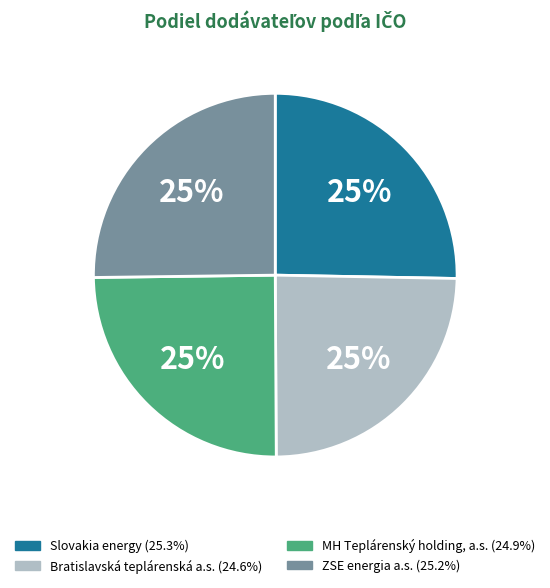

To the nearest percent, what percentage of the pie is ZSE energia a.s.?

25%